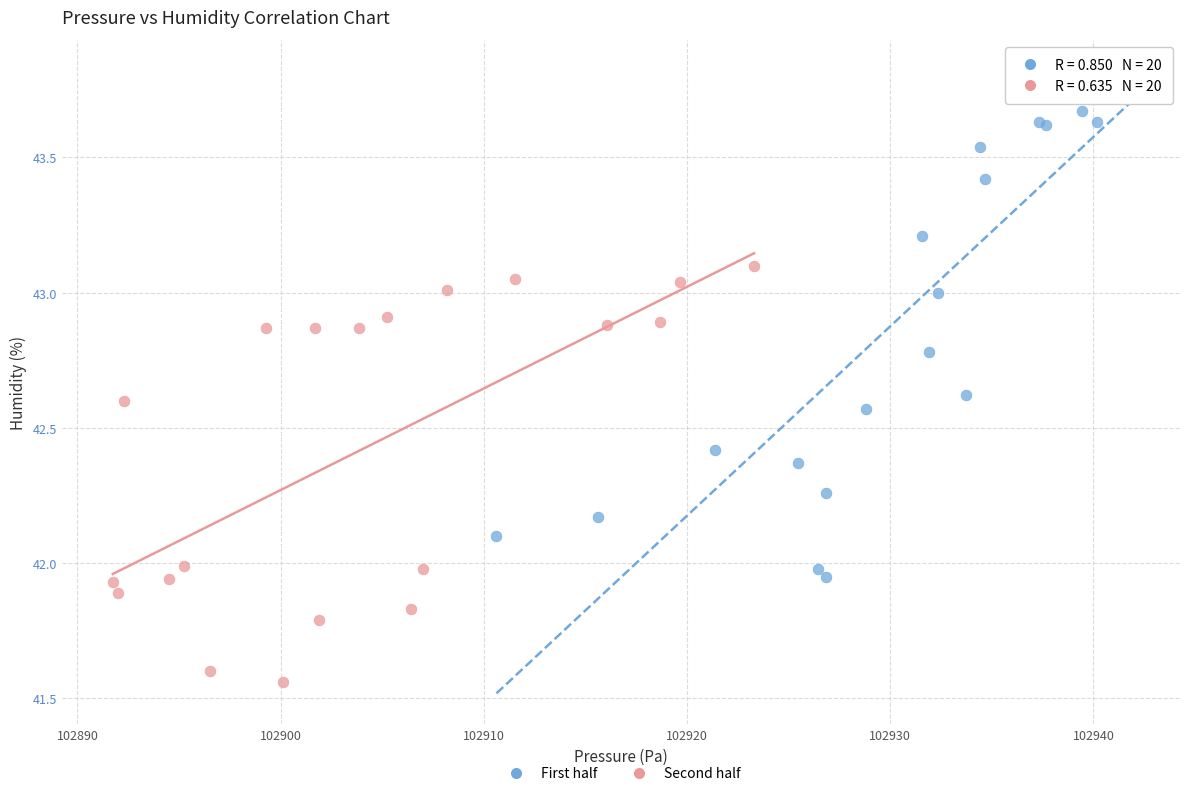

Which series reaches the maximum Y coordinate?

First half